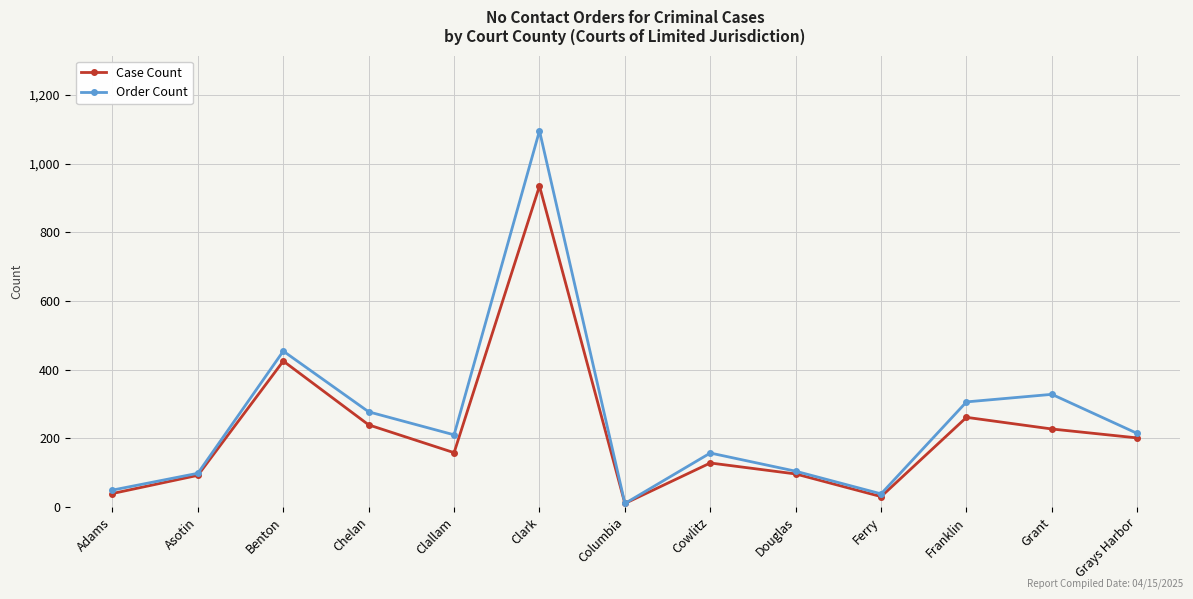

At which label is Order Count closest to 553?

Benton